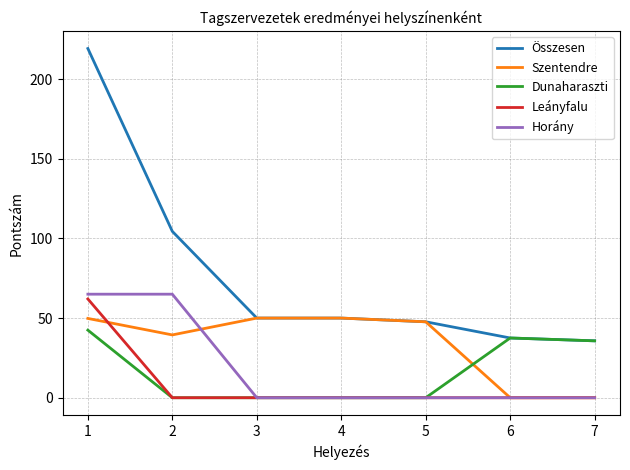

Which series has the widest spread of values?

Összesen